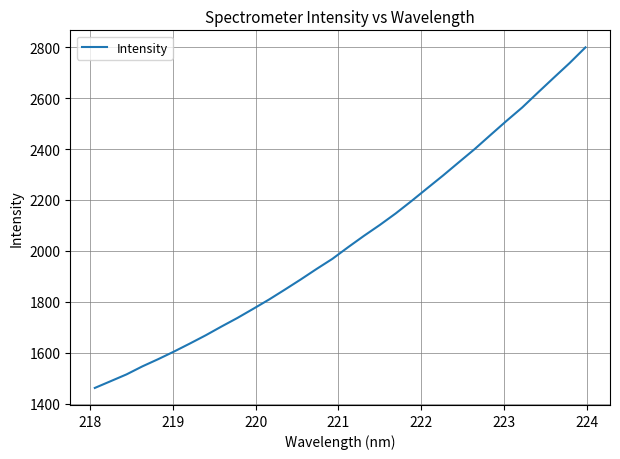

What is the maximum value shown in the chart?

2799.4